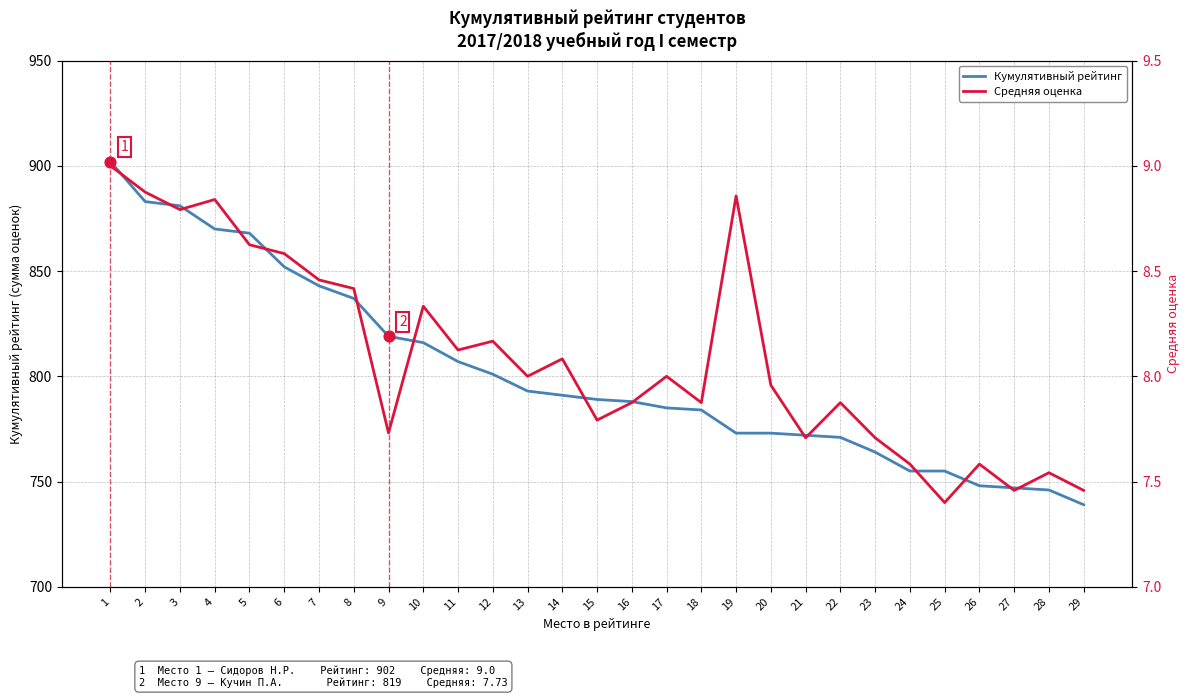

Which series contains the lowest Y value?

Средняя оценка